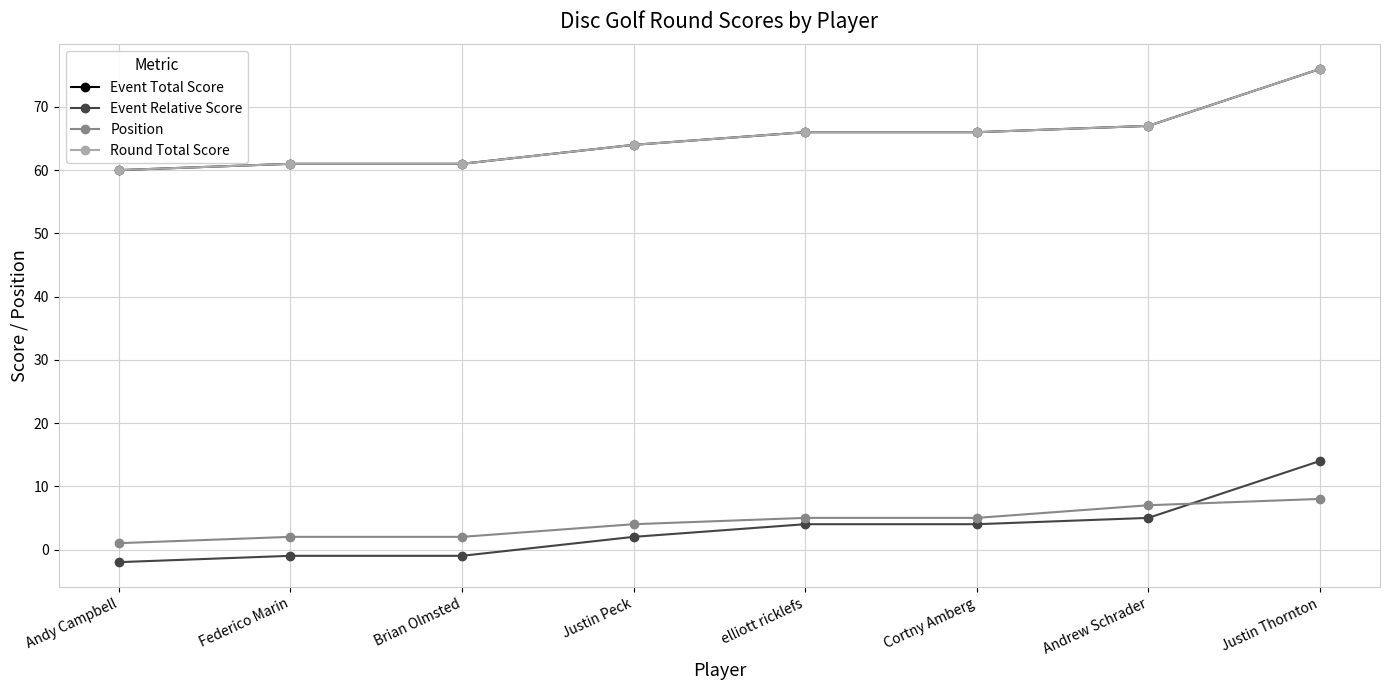

True or false: Event Total Score and Round Total Score cross at least once.

False